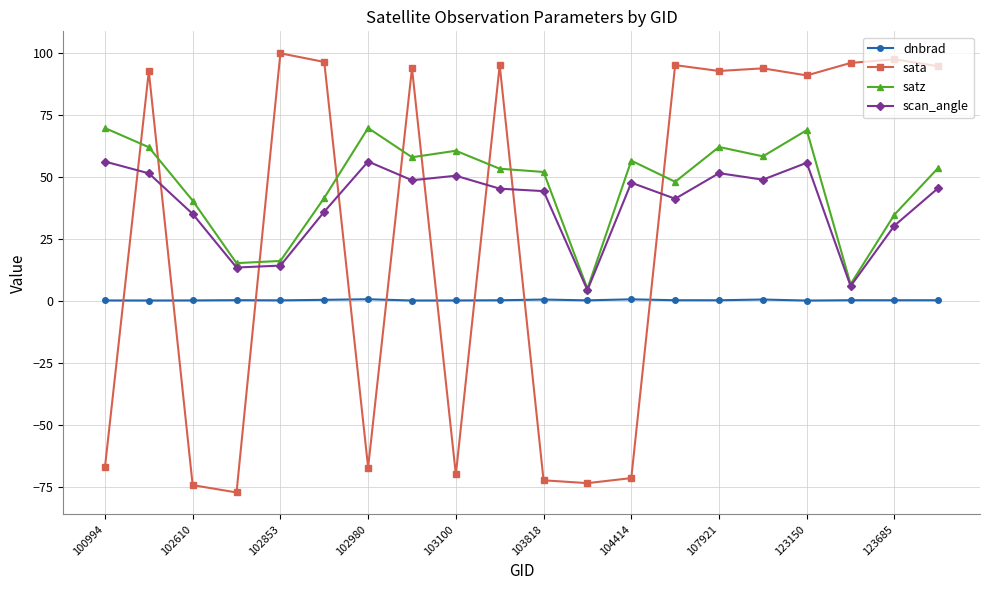

How many lines are shown in the chart?

4